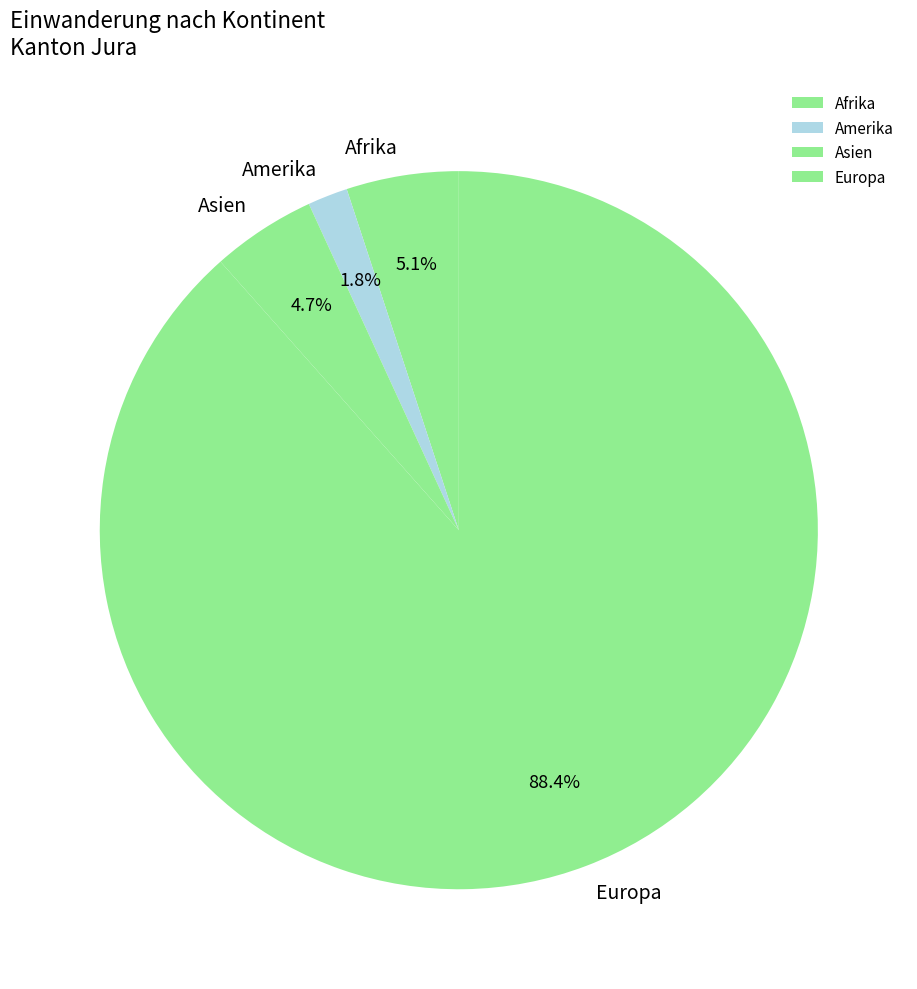

What percentage do Europa and Afrika together represent?

93.5%